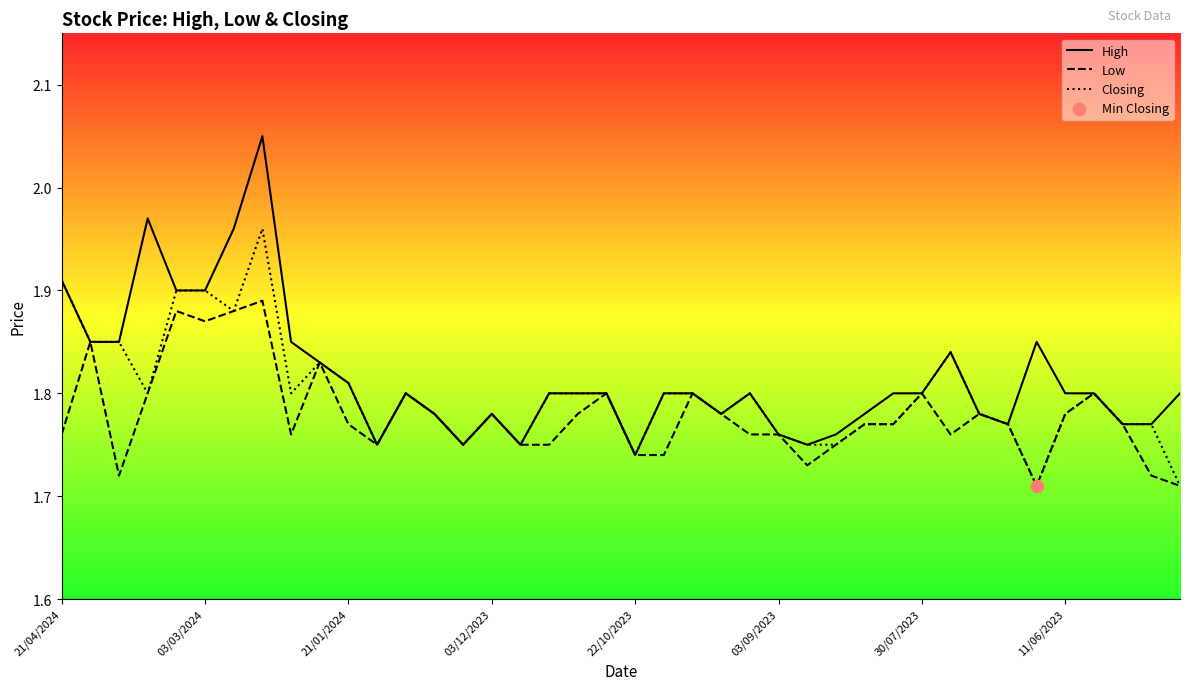

Which series has the largest range (max minus min)?

High